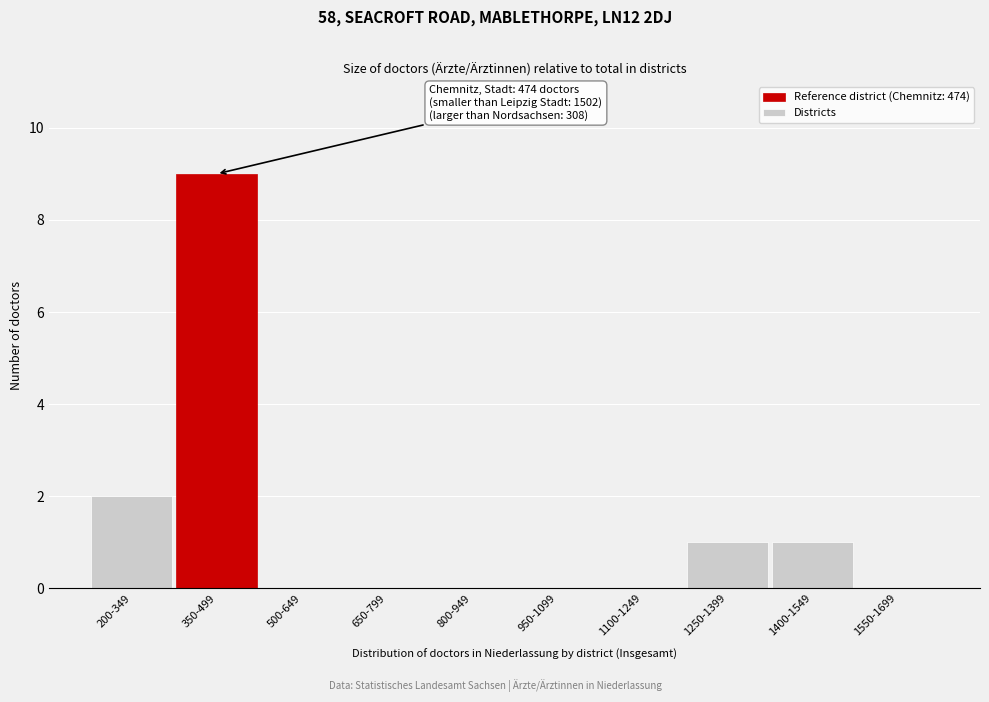

Reading right to left, list all the values displayed in this chart.

1550-1699=0	1400-1549=1	1250-1399=1	1100-1249=0	950-1099=0	800-949=0	650-799=0	500-649=0	350-499=9	200-349=2